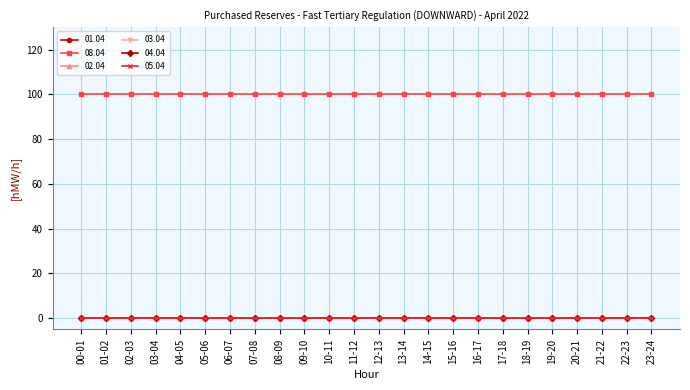

Is this an area chart (filled region under the line)?

No